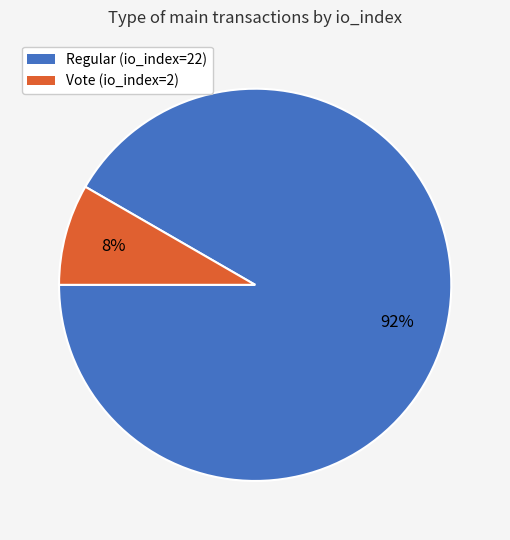

What is the largest slice in the pie chart?

Regular (io_index=22)